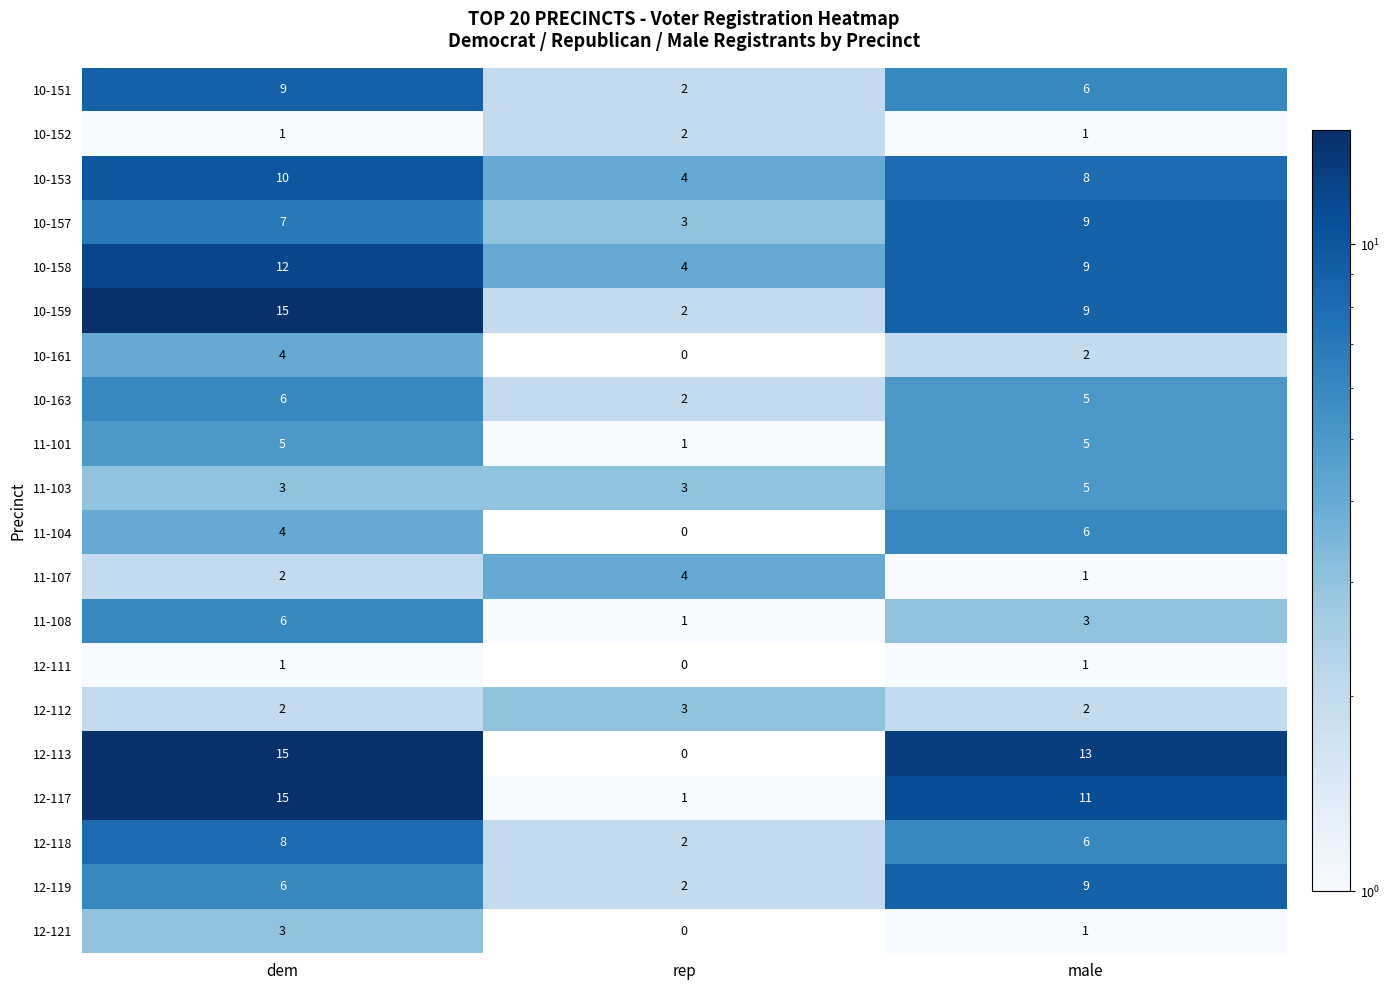

Which category has the lowest value across all series?

rep